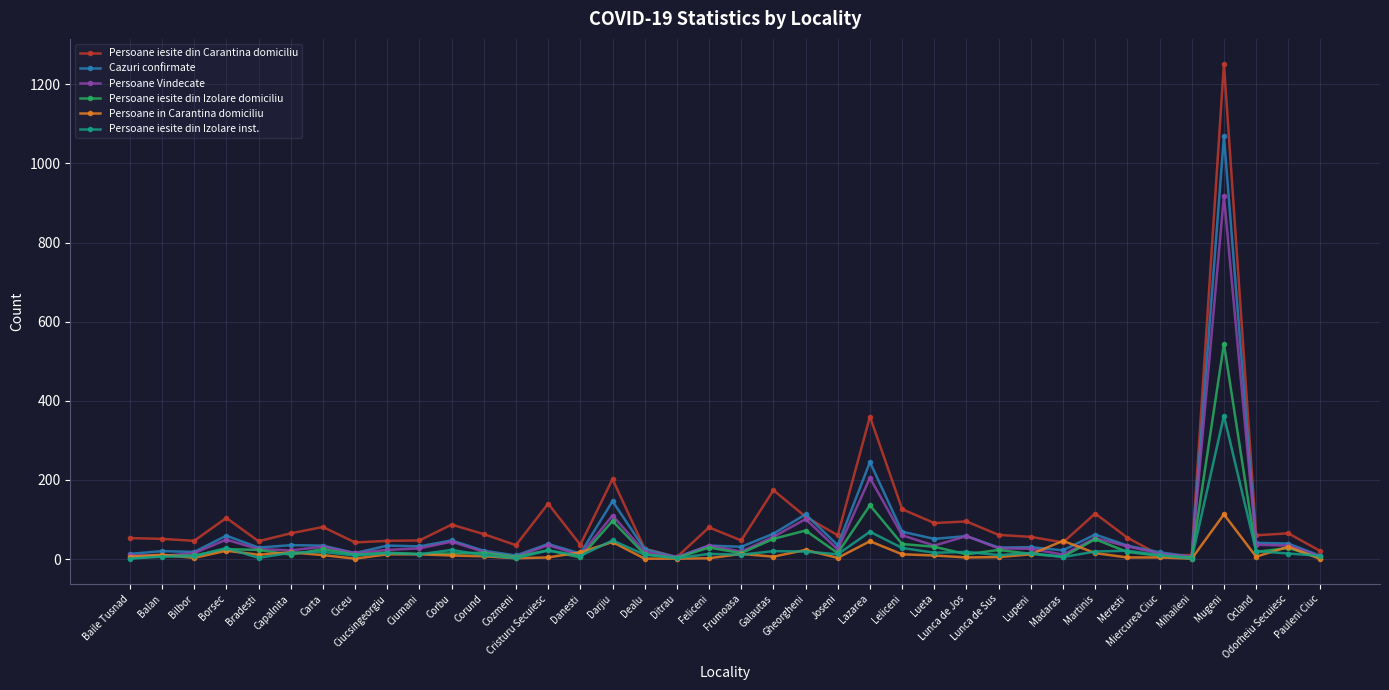

List the series in order of their peak value, highest first.

Persoane iesite din Carantina domiciliu, Cazuri confirmate, Persoane Vindecate, Persoane iesite din Izolare domiciliu, Persoane iesite din Izolare inst., Persoane in Carantina domiciliu